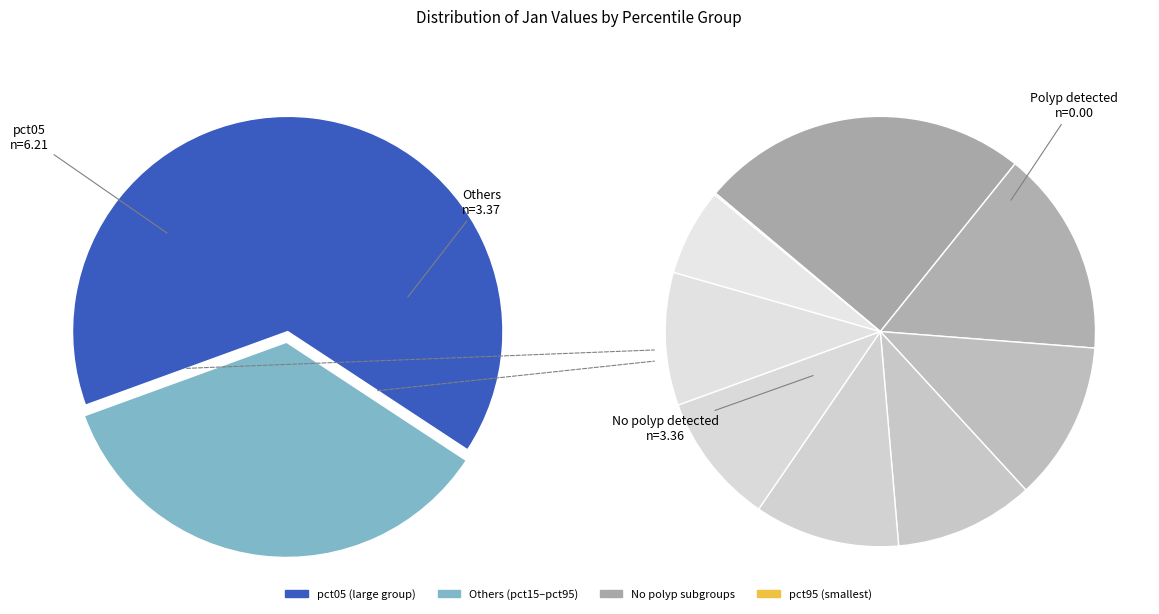

What percentage is the pct05 slice, to the nearest percent?

65%